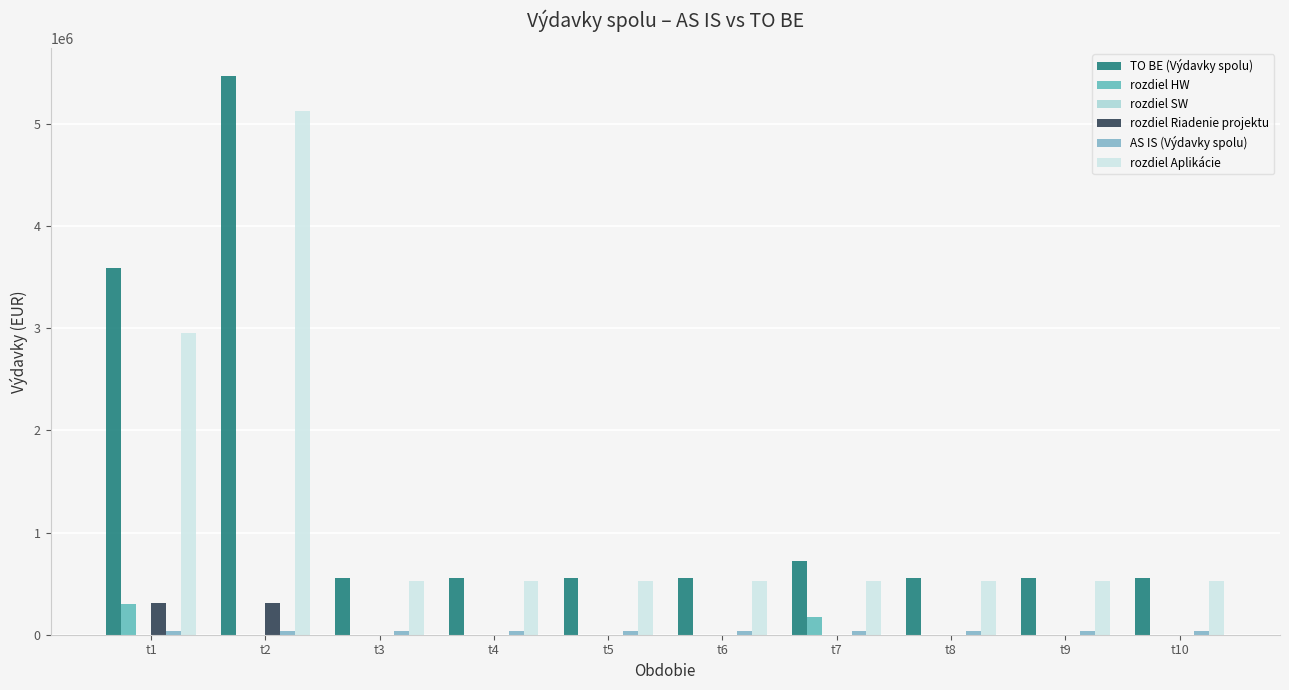

Where is TO BE (Výdavky spolu) nearest to the value 3008188?

t1